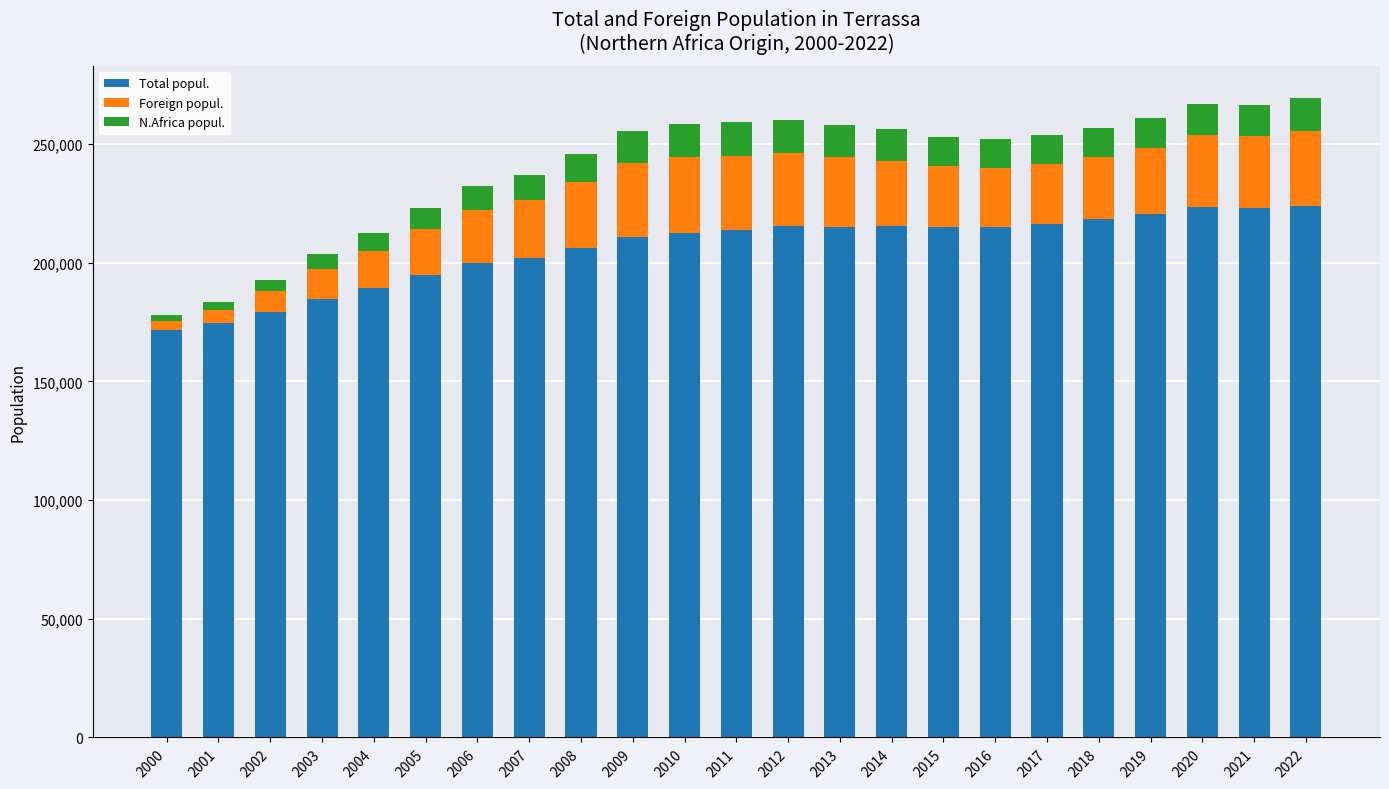

What is the value of the Total popul. bar at the 17th from the left?

215121